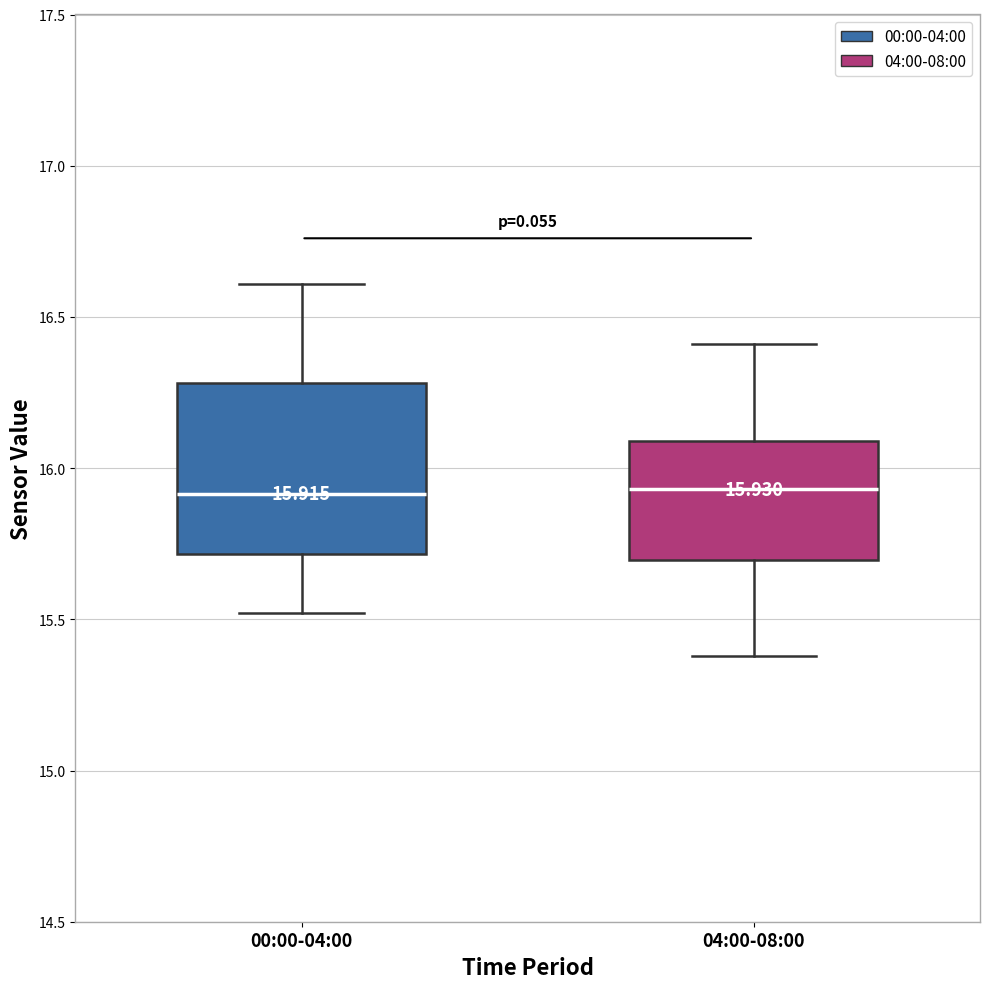

Comparing the boxes themselves (not the whiskers), which one is the tallest?

00:00-04:00